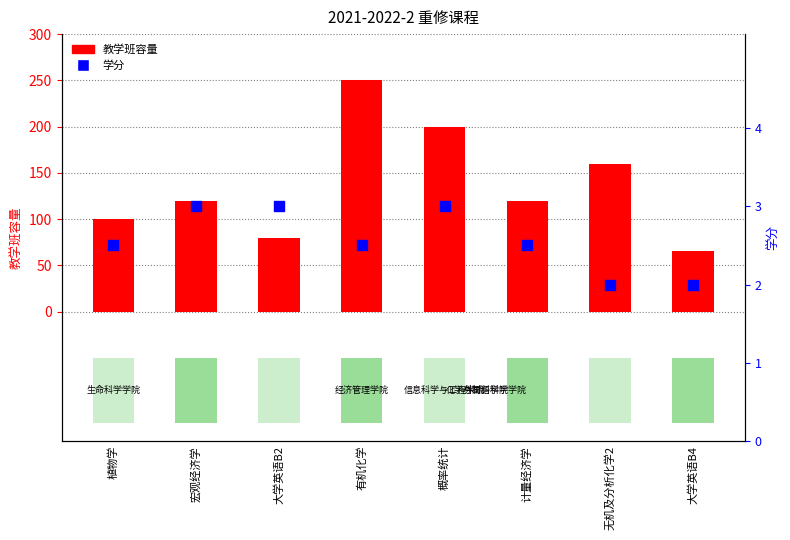

Which series has the largest total across all categories?

教学班容量